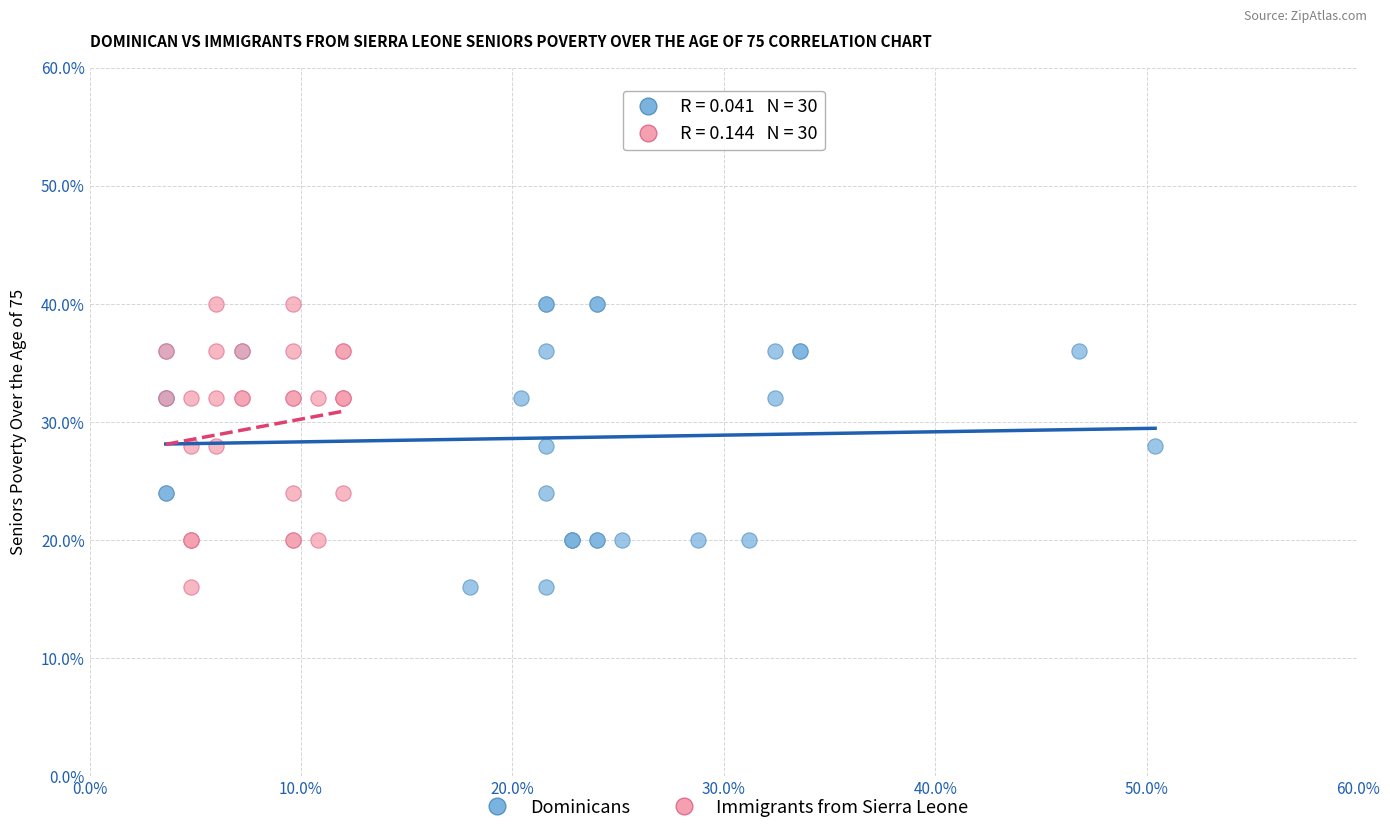

What are all the series names shown in the legend?

Dominicans, Immigrants from Sierra Leone